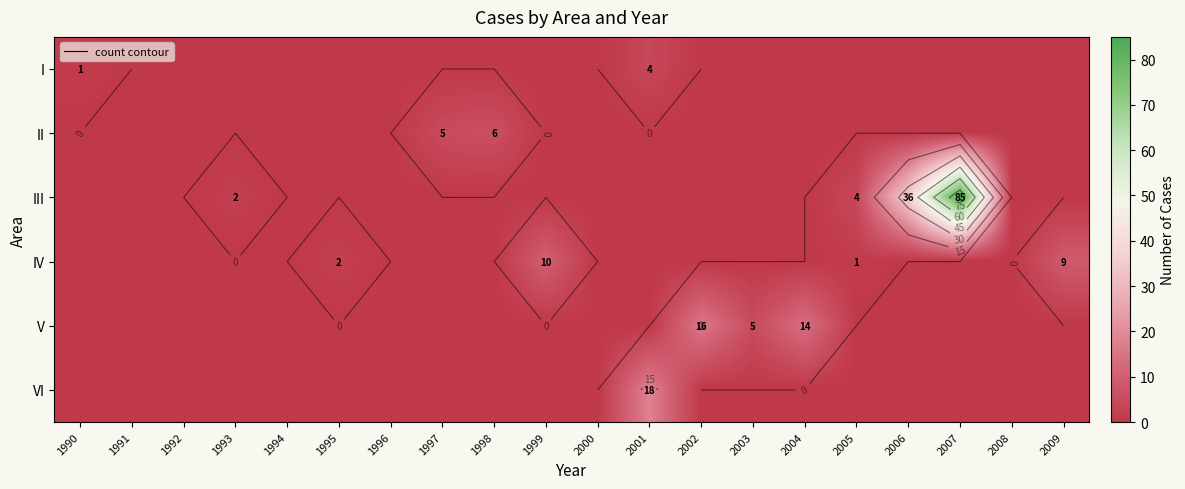

How many positive values does the V series have?

3